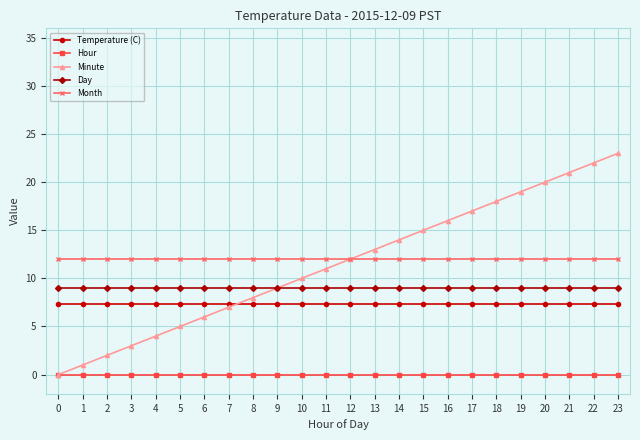

Reading right to left, transcribe all the data shown in this chart.

Temperature (C): 23=7.3	22=7.3	21=7.3	20=7.3	19=7.3	18=7.3	17=7.3	16=7.3	15=7.3	14=7.3	13=7.3	12=7.3	11=7.3	10=7.3	9=7.3	8=7.3	7=7.3	6=7.3	5=7.3	4=7.3	3=7.3	2=7.3	1=7.3	0=7.3
Hour: 23=0.0	22=0.0	21=0.0	20=0.0	19=0.0	18=0.0	17=0.0	16=0.0	15=0.0	14=0.0	13=0.0	12=0.0	11=0.0	10=0.0	9=0.0	8=0.0	7=0.0	6=0.0	5=0.0	4=0.0	3=0.0	2=0.0	1=0.0	0=0.0
Minute: 23=23.0	22=22.0	21=21.0	20=20.0	19=19.0	18=18.0	17=17.0	16=16.0	15=15.0	14=14.0	13=13.0	12=12.0	11=11.0	10=10.0	9=9.0	8=8.0	7=7.0	6=6.0	5=5.0	4=4.0	3=3.0	2=2.0	1=1.0	0=0.0
Day: 23=9.0	22=9.0	21=9.0	20=9.0	19=9.0	18=9.0	17=9.0	16=9.0	15=9.0	14=9.0	13=9.0	12=9.0	11=9.0	10=9.0	9=9.0	8=9.0	7=9.0	6=9.0	5=9.0	4=9.0	3=9.0	2=9.0	1=9.0	0=9.0
Month: 23=12.0	22=12.0	21=12.0	20=12.0	19=12.0	18=12.0	17=12.0	16=12.0	15=12.0	14=12.0	13=12.0	12=12.0	11=12.0	10=12.0	9=12.0	8=12.0	7=12.0	6=12.0	5=12.0	4=12.0	3=12.0	2=12.0	1=12.0	0=12.0